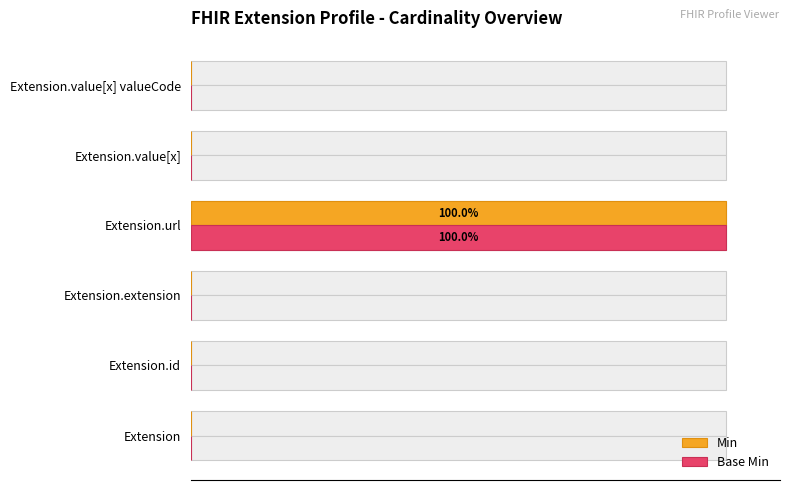

Between 0 and 60, which series saw the biggest shift?

Min